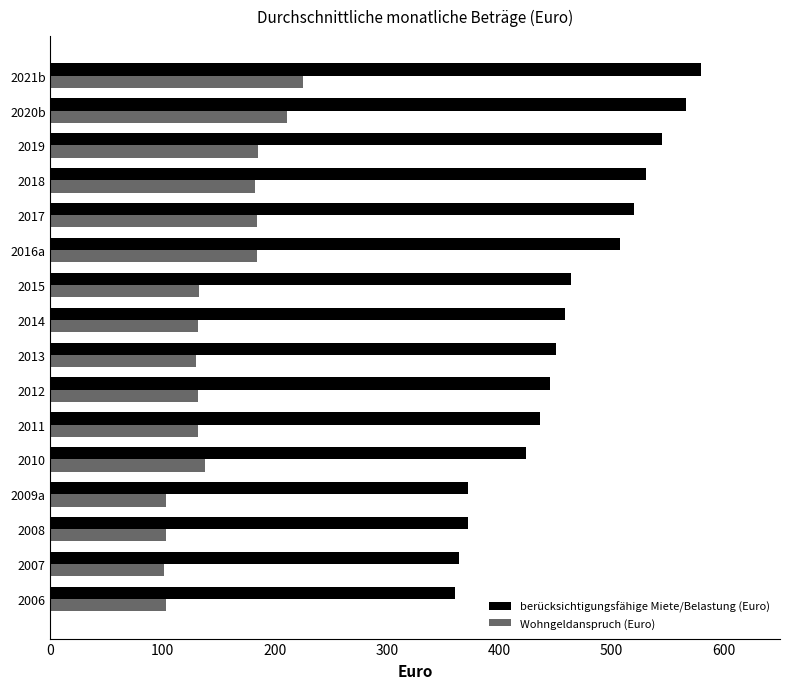

Rank the series at 2016a from lowest to highest value.

Wohngeldanspruch (Euro), berücksichtigungsfähige Miete/Belastung (Euro)